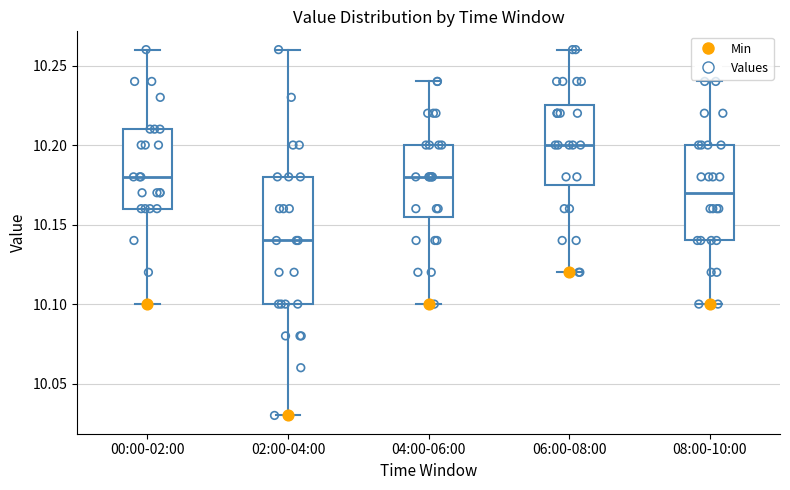

Where does the lower whisker of the box for 08:00-10:00 end on the y-axis? The values are not printed on the chart, so give them approximately, as read against the axis.

10.100